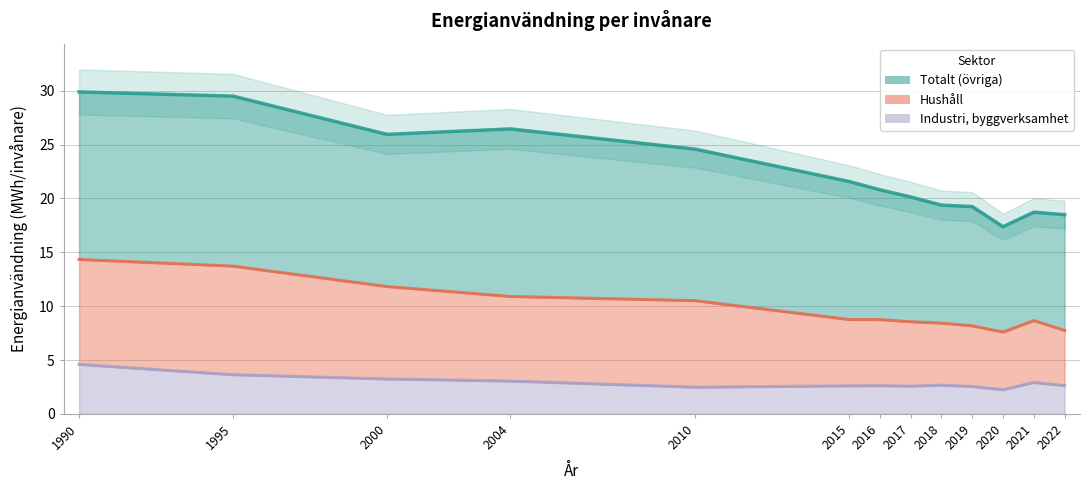

What is the minimum value for Industri, byggverksamhet?

2.2